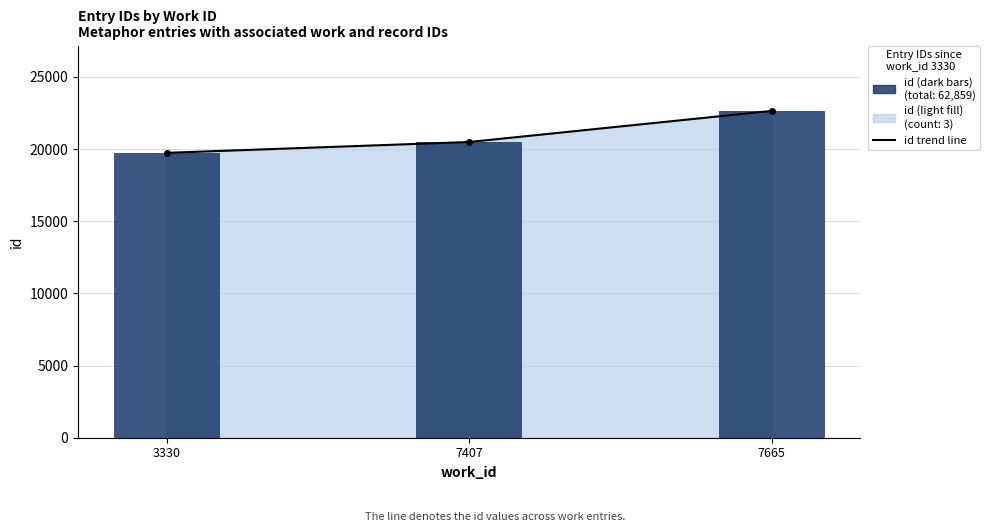

Are the bars horizontal?

No